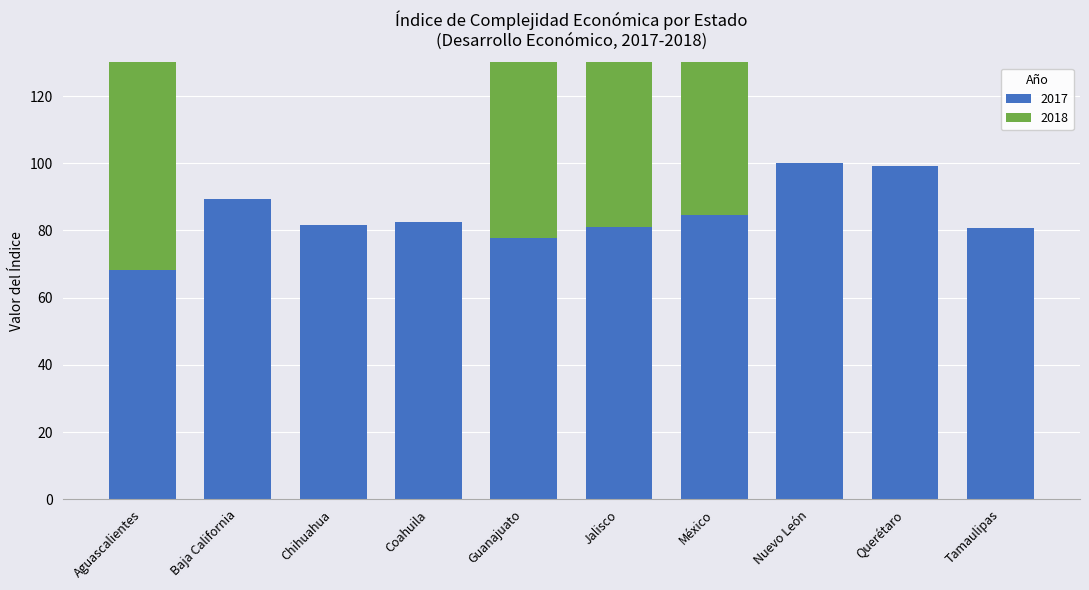

Between Tamaulipas and Aguascalientes, which is larger?

Tamaulipas